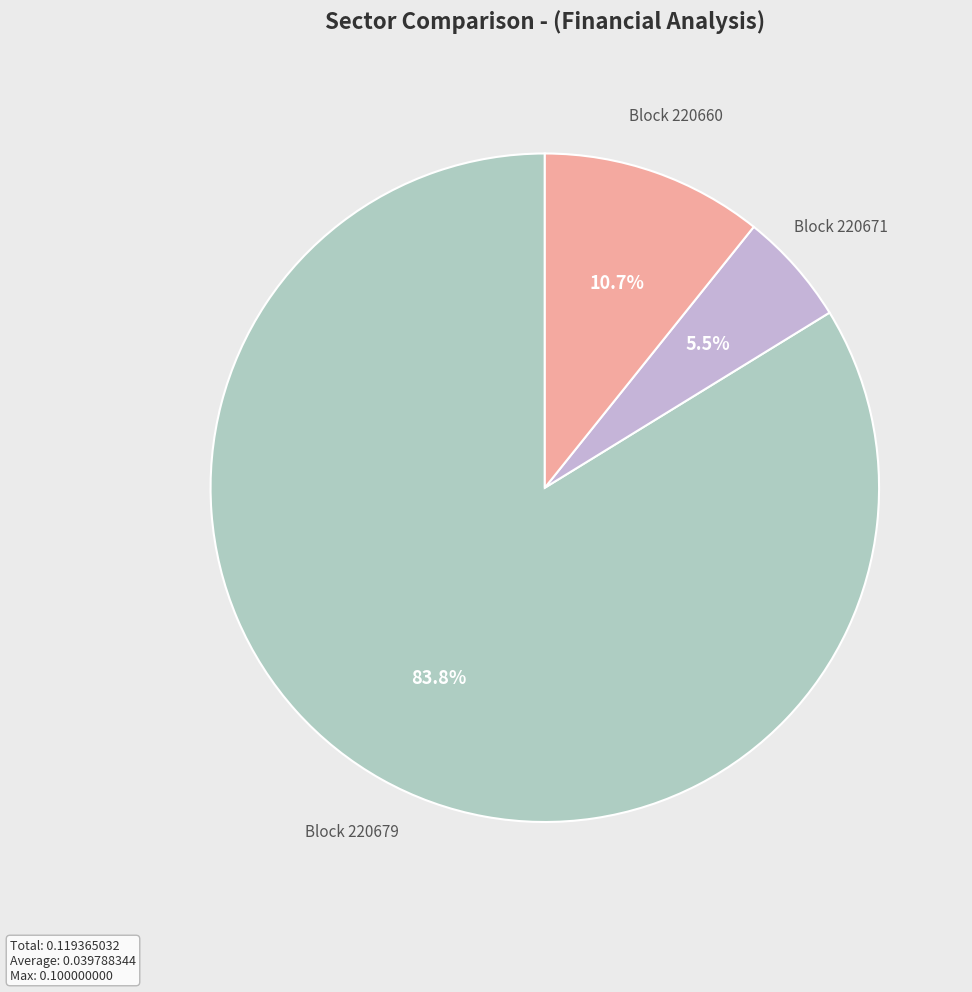

To the nearest percent, what is the difference between the largest and smallest slice percentages?

78%